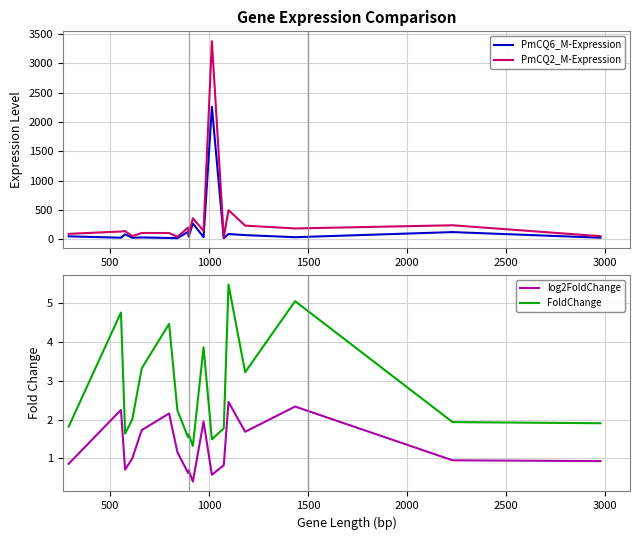

True or false: log2FoldChange and FoldChange cross at least once.

False